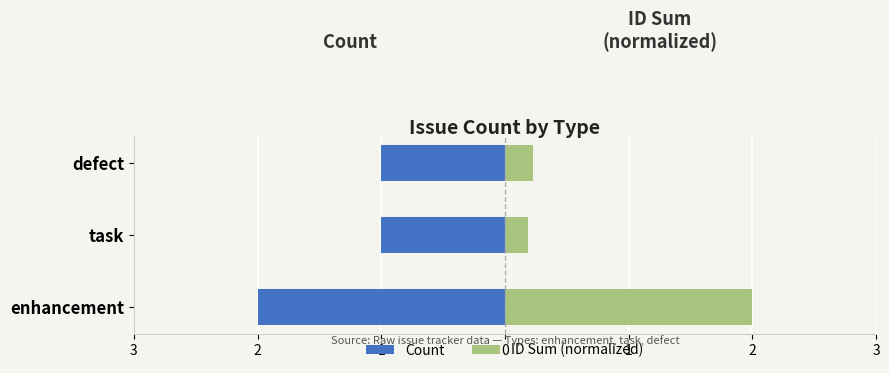

What is the minimum value for ID Sum (normalized, right)?

0.2